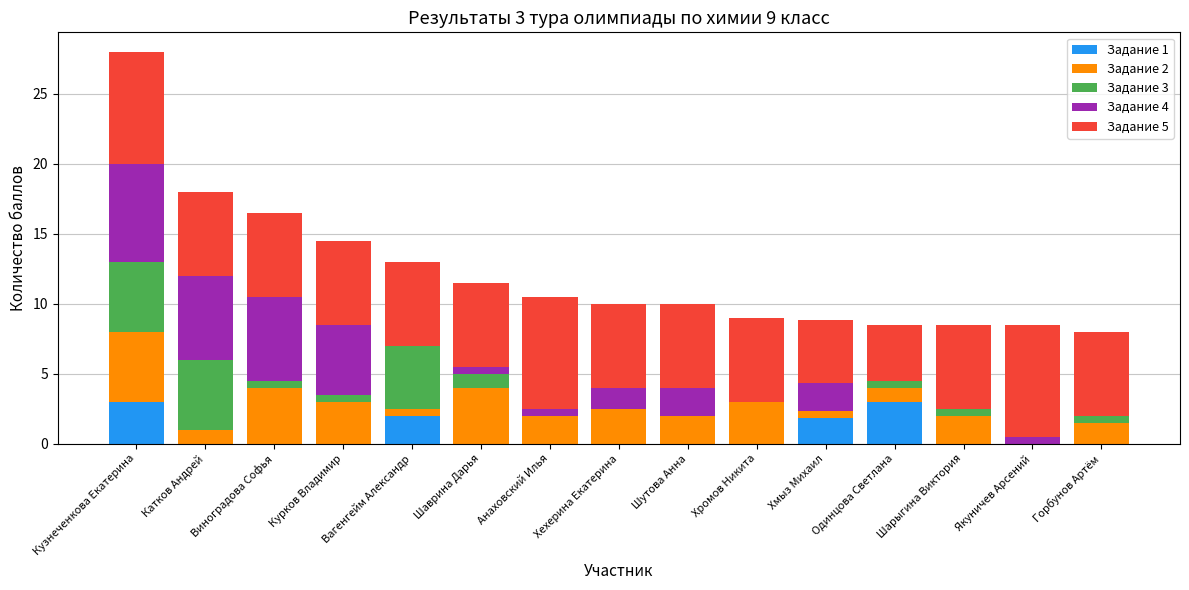

What is the total value across all series at Шутова Анна?

10.0